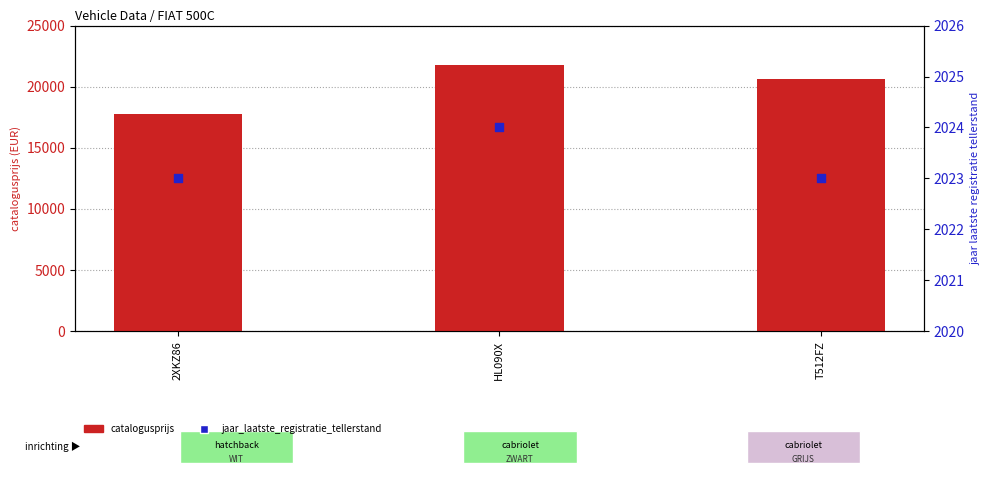

At which category is the sum across all series the highest?

HL090X